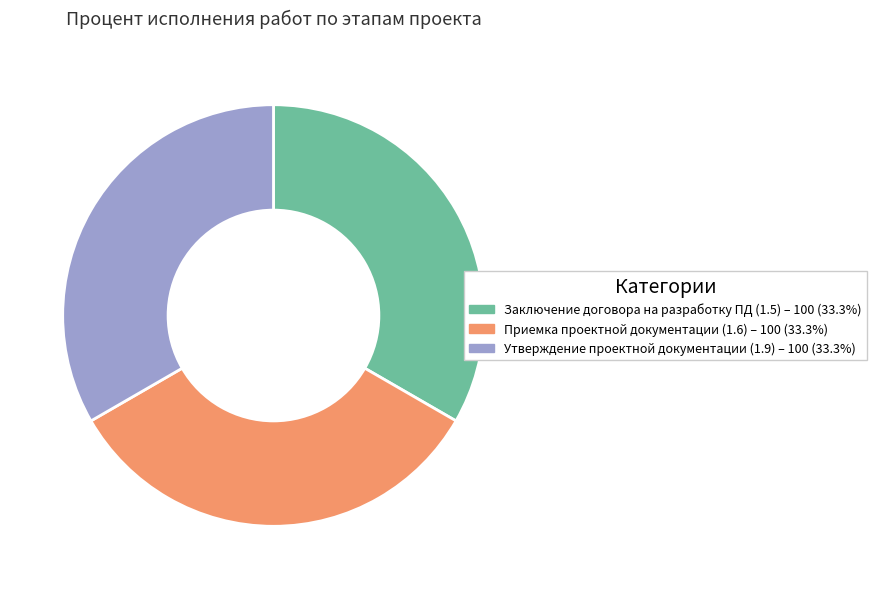

Is there a majority slice in this chart?

No